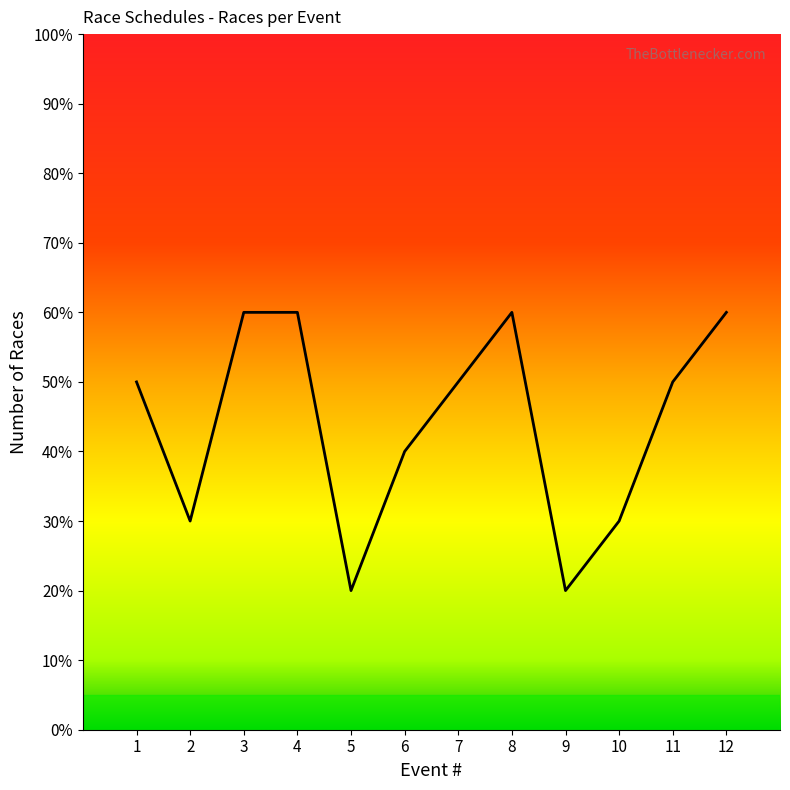

Is this an area chart (filled region under the line)?

Yes